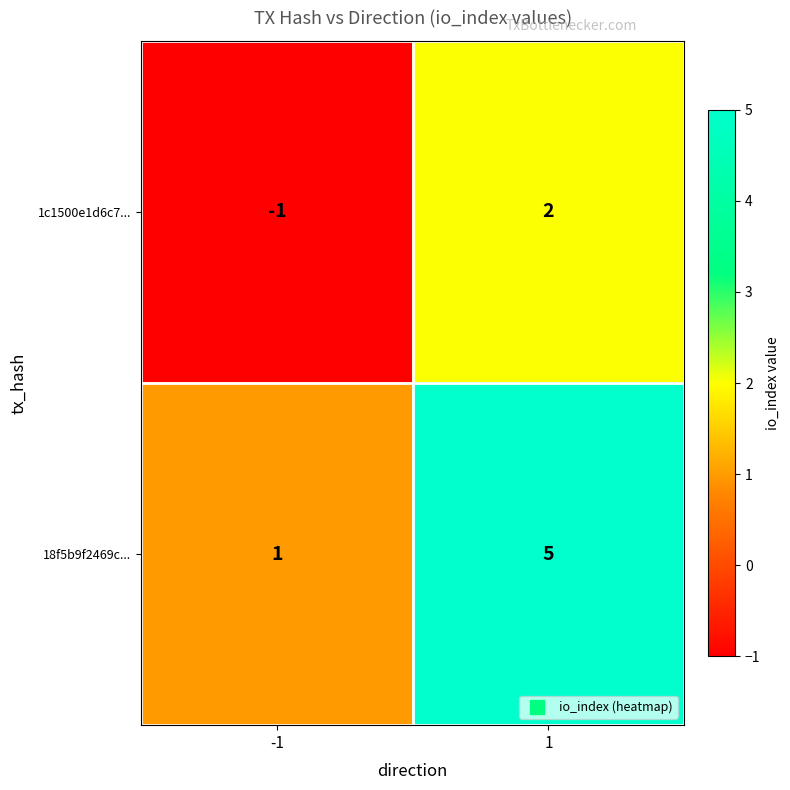

What is the maximum value shown in the chart?

5